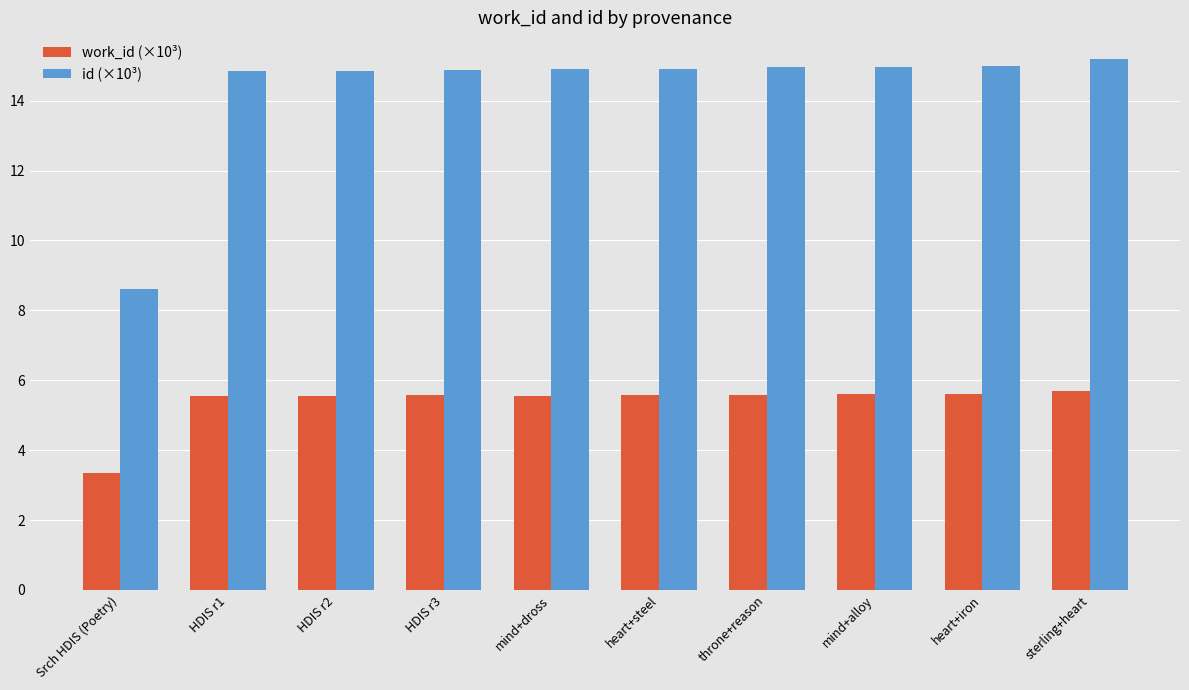

List the series in order of their overall mean, highest first.

id (×10³), work_id (×10³)